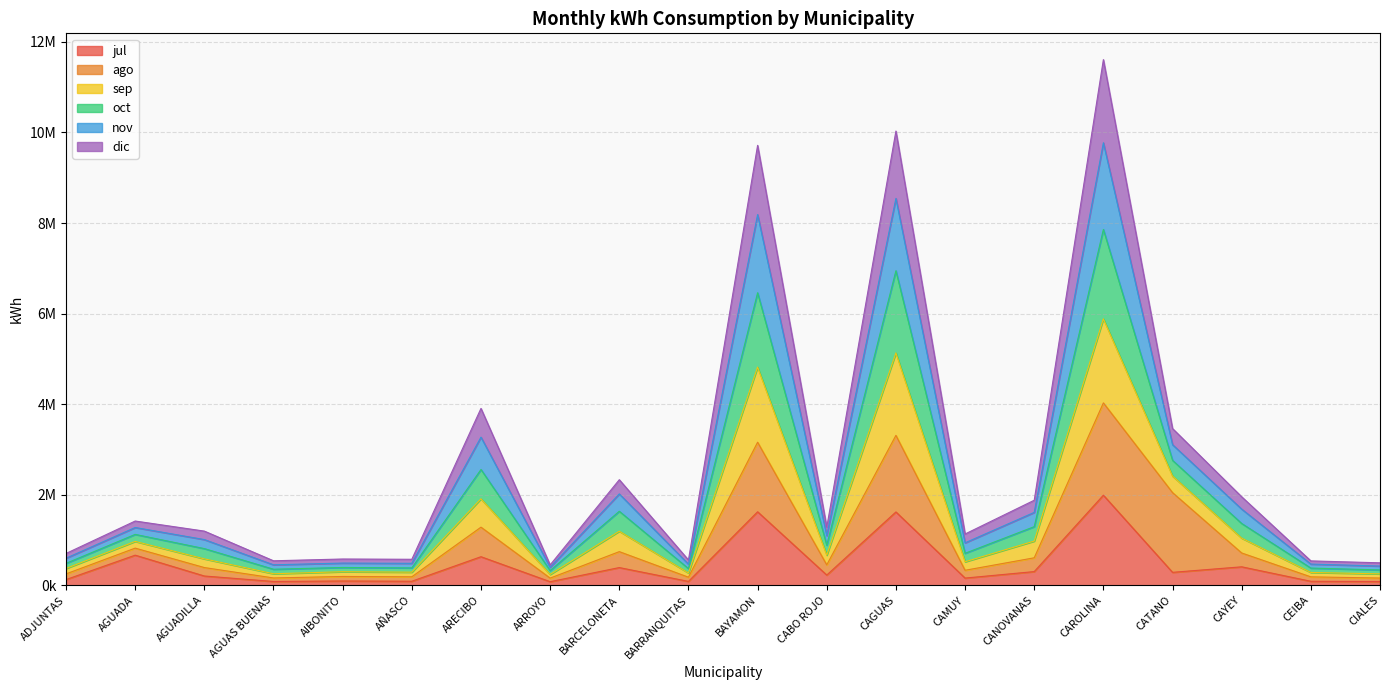

What is the label of the 3rd point from the right?

CAYEY